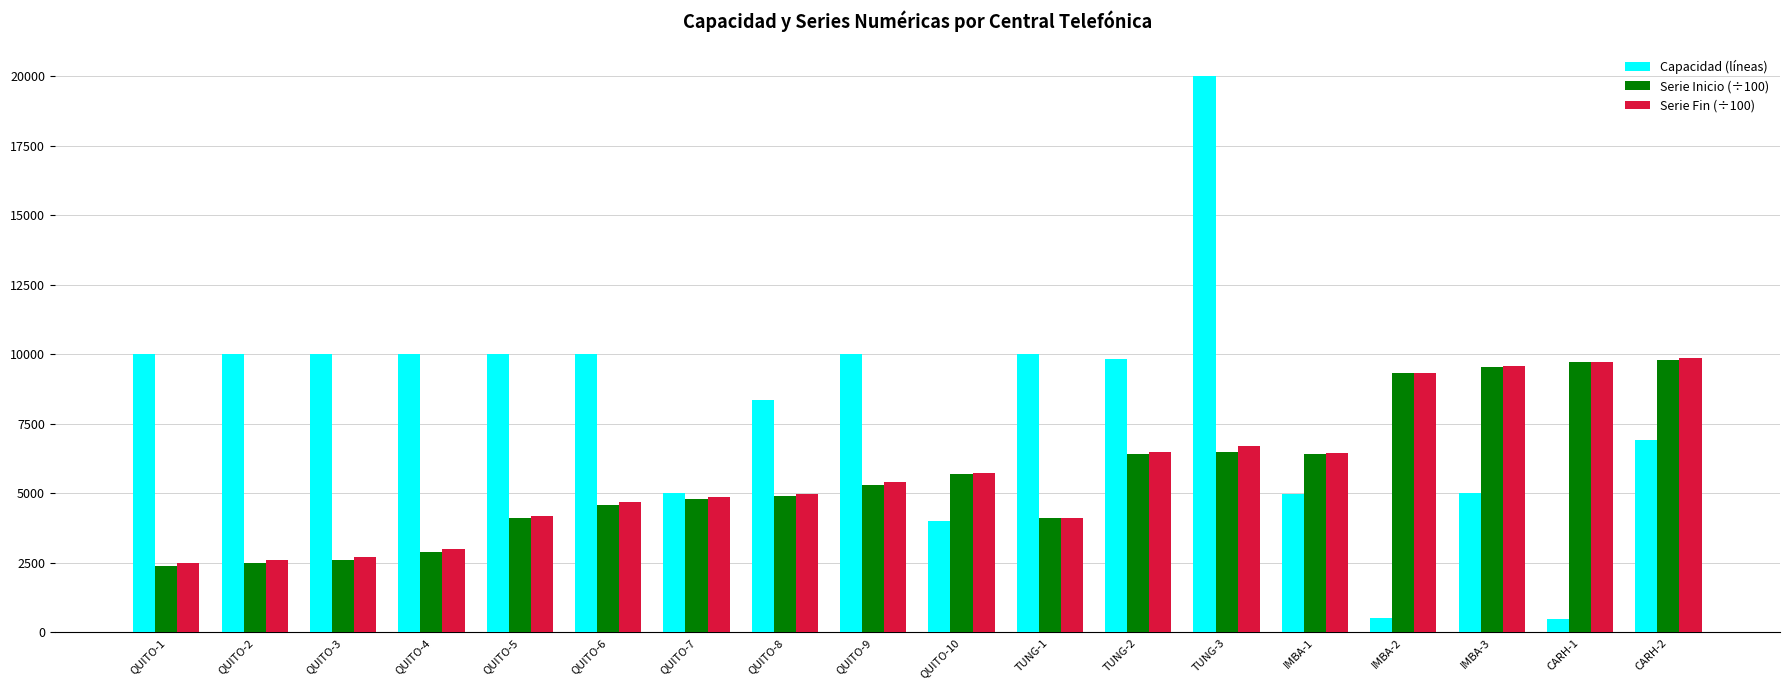

At which category is the sum across all series the highest?

TUNG-3